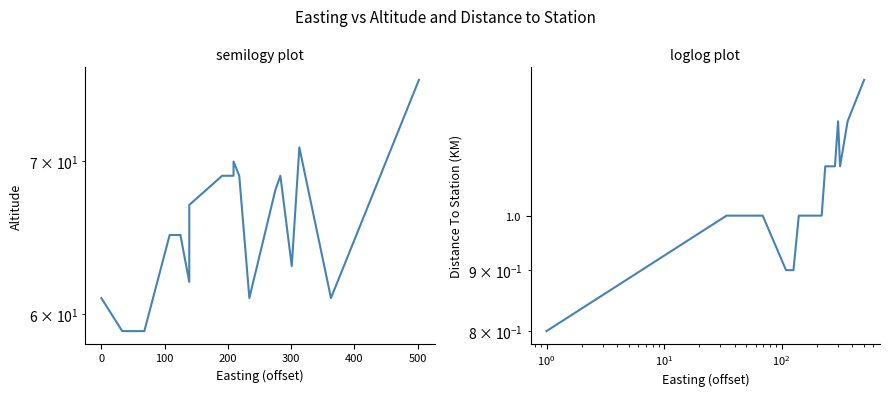

Is this an area chart (filled region under the line)?

No